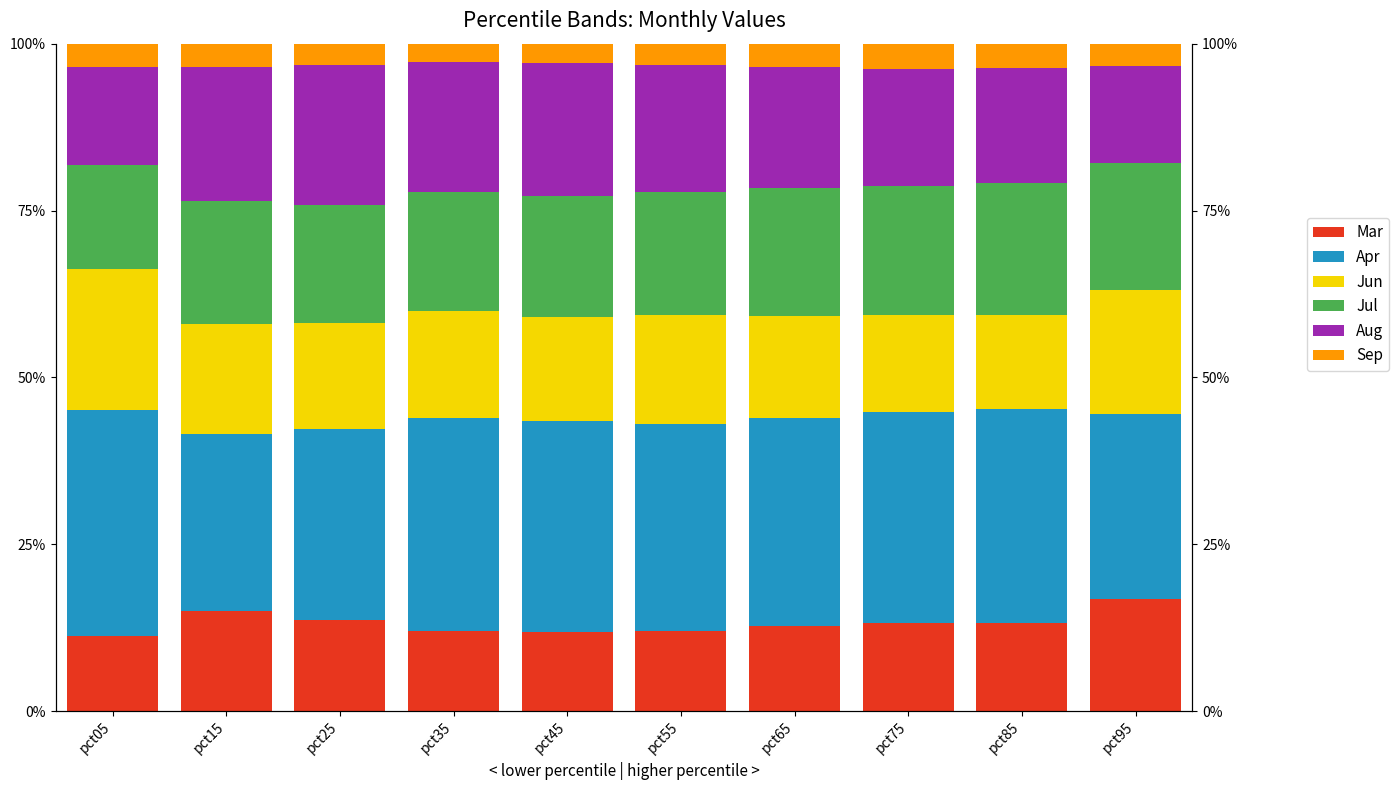

What is the minimum value for Jul?

0.2